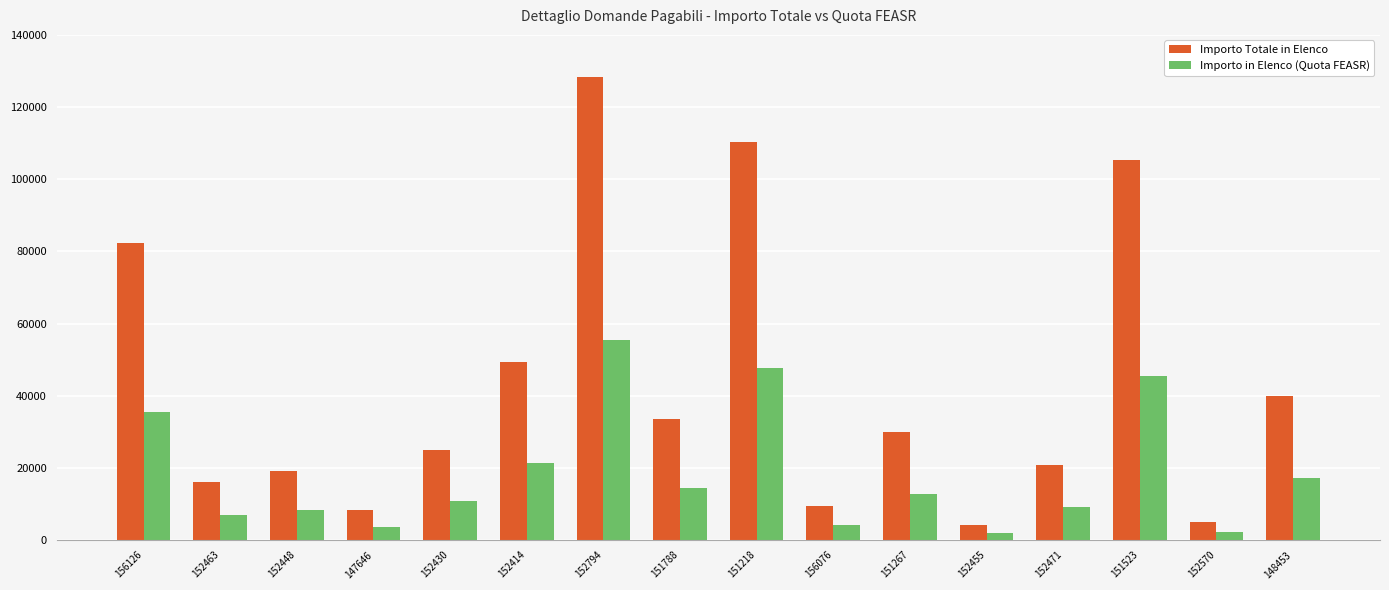

How many values in the Importo Totale in Elenco series are below 29850?

8